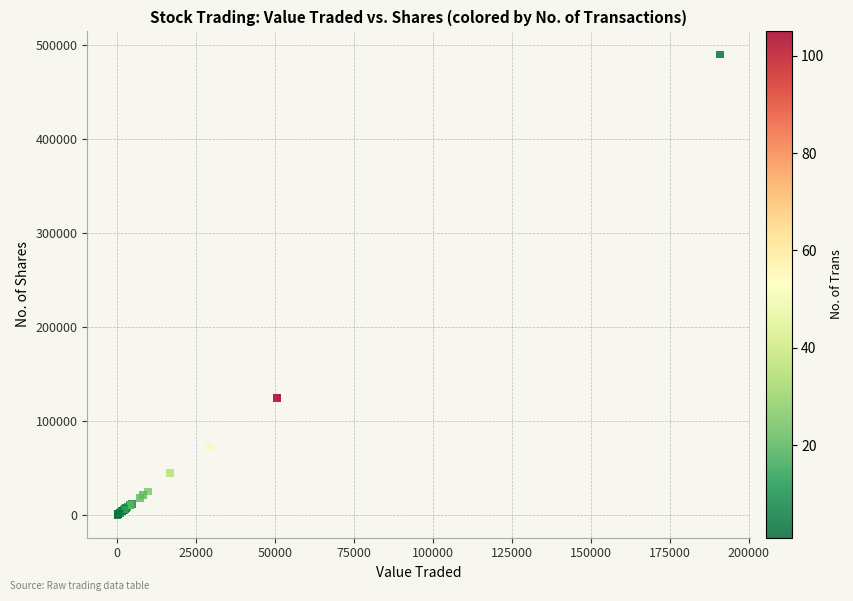

What Y value in the scatter plot is closest to 244852?

123910